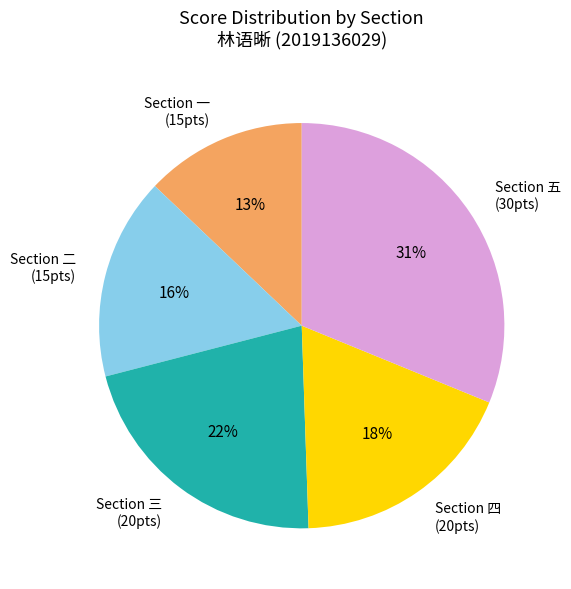

To the nearest percent, what is the difference between the largest and smallest slice percentages?

18%